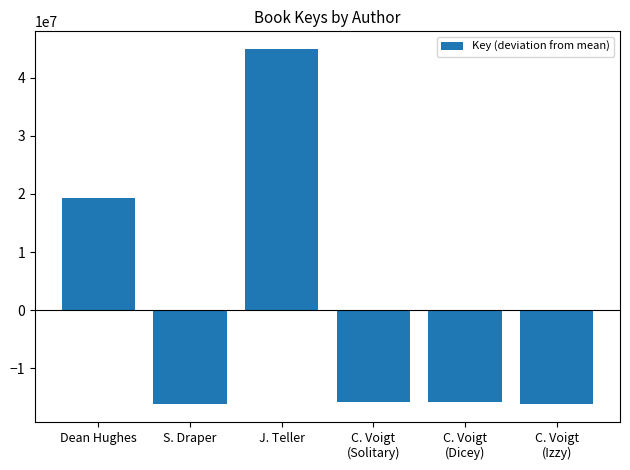

What is the value of the 4th bar from the left?

-15882076.5